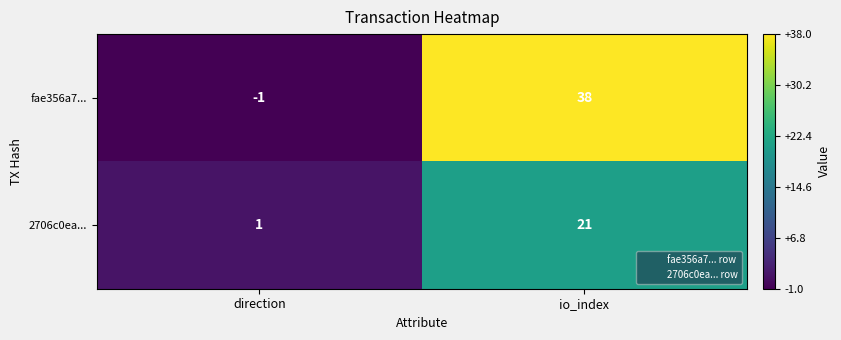

The fae356a7... series shows 38 at io_index. True or false?

True